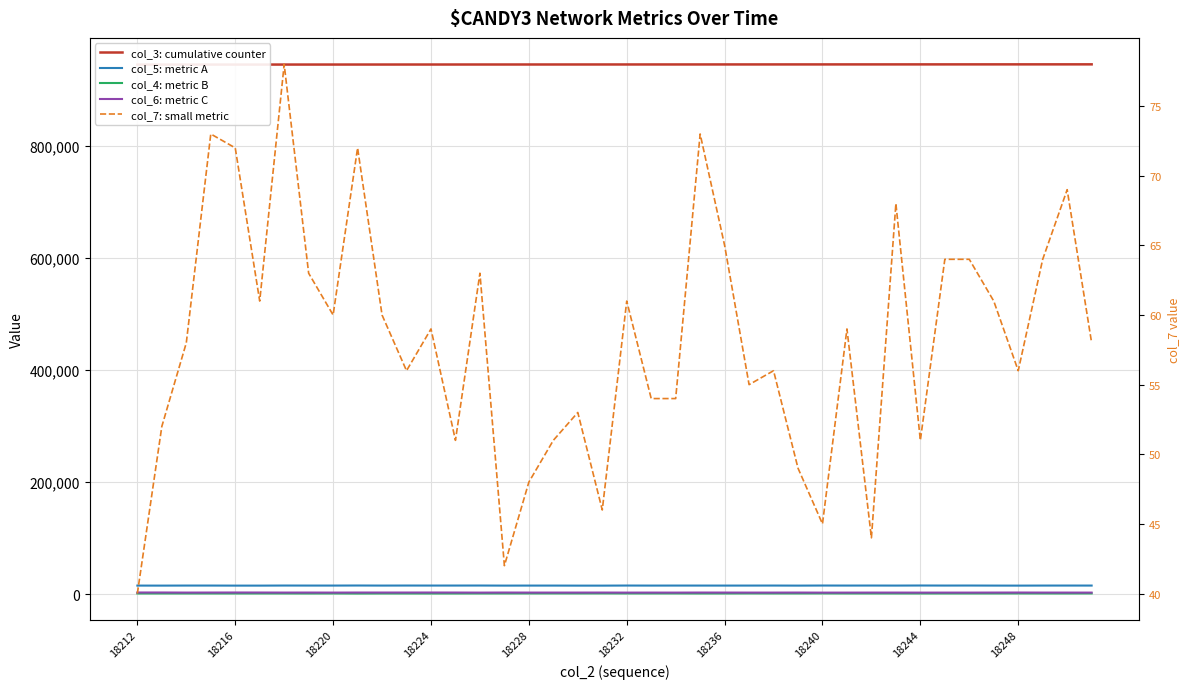

What is the spread (max minus min) of values at 37?

945289